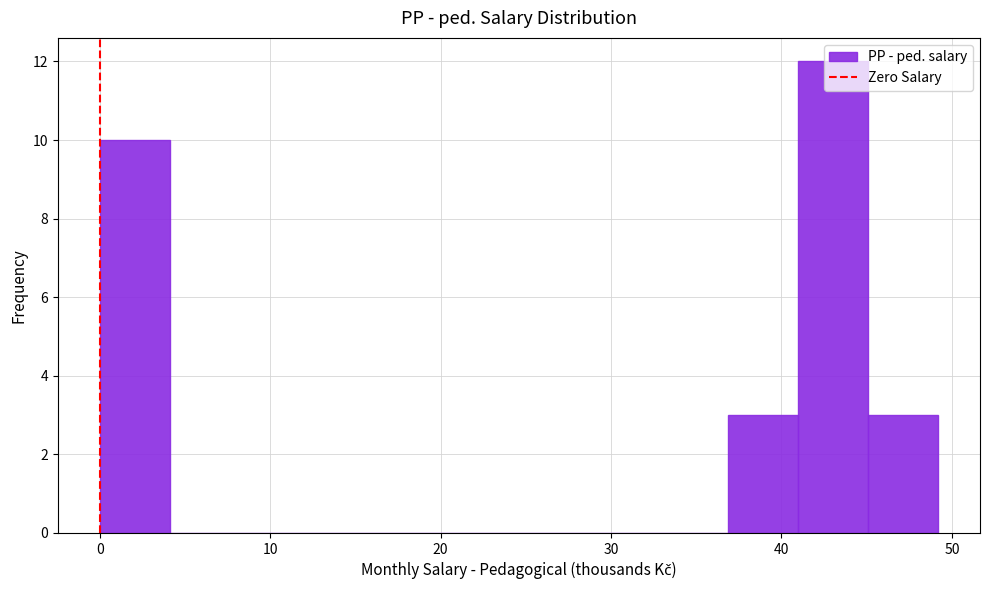

What is the height of the bar covering 37 to 41 on the x-axis? Neither the bar edges nor the heights are printed on the chart, so give them approximately, as read against the axes.

3